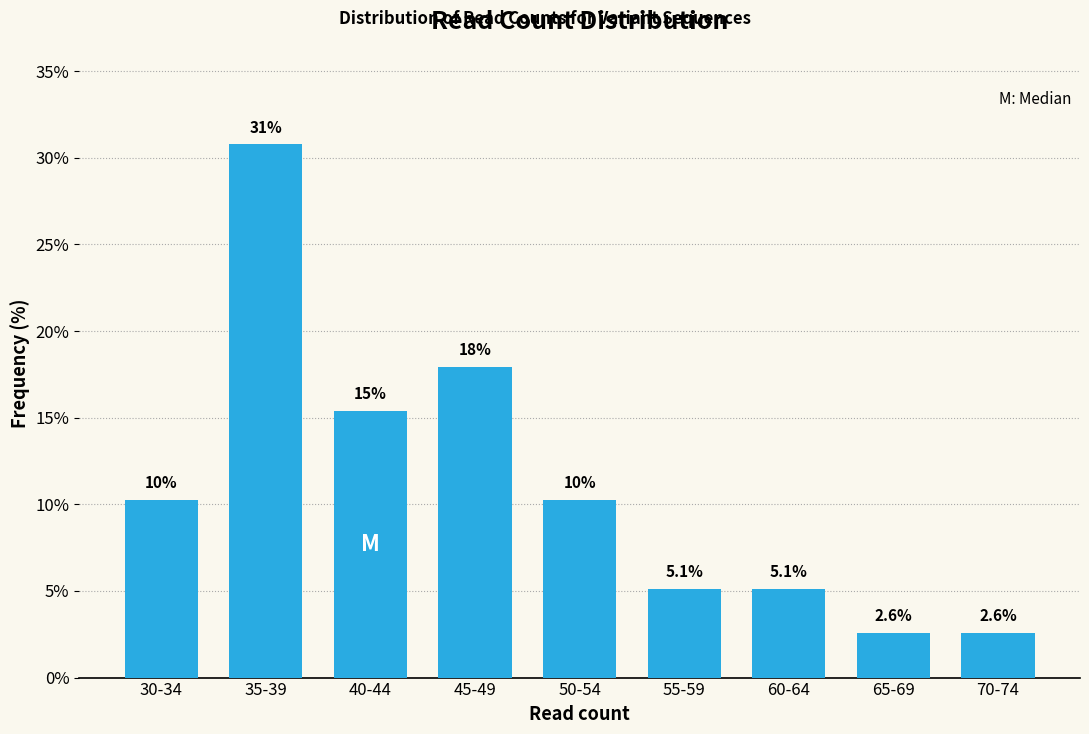

Reading right to left, list all the values displayed in this chart.

2.6	2.6	5.1	5.1	10.3	17.9	15.4	30.8	10.3